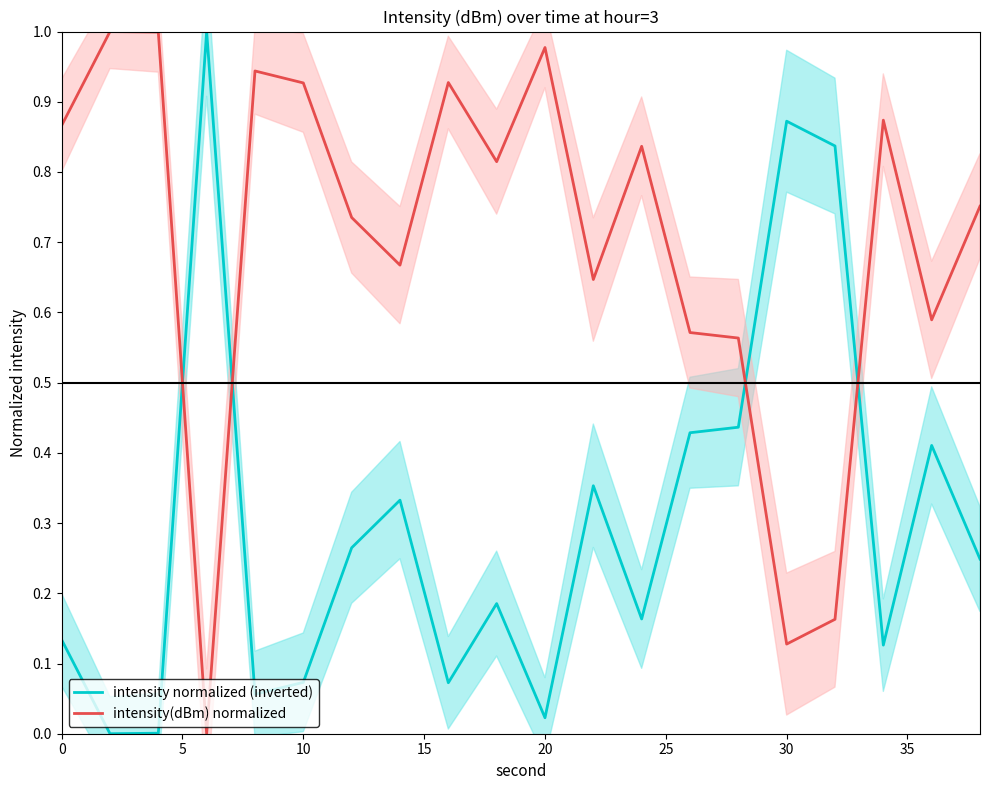

After their last crossing, which series has the higher values: intensity normalized (inverted) or intensity(dBm) normalized?

intensity(dBm) normalized